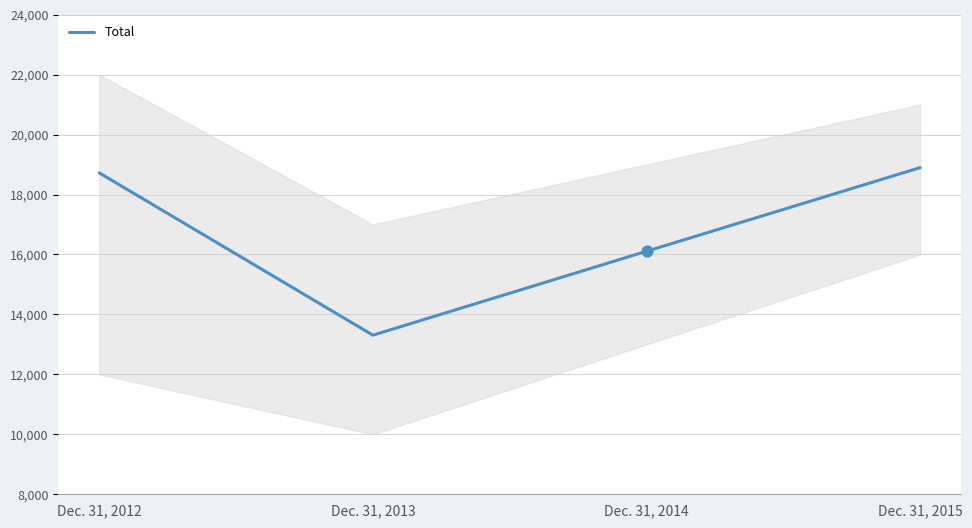

What is the change in value from Dec. 31, 2013 to Dec. 31, 2014?

+2799